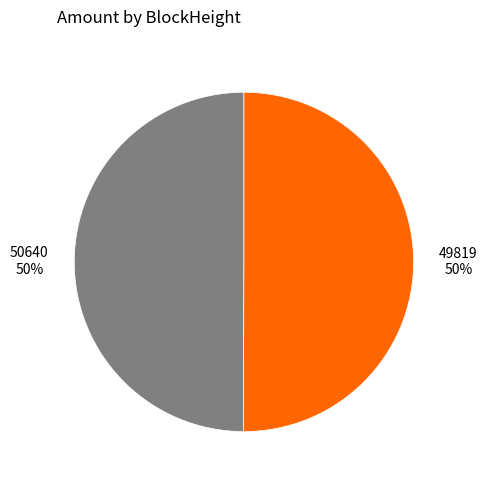

The 49819 slice represents 50% of the pie. True or false?

True